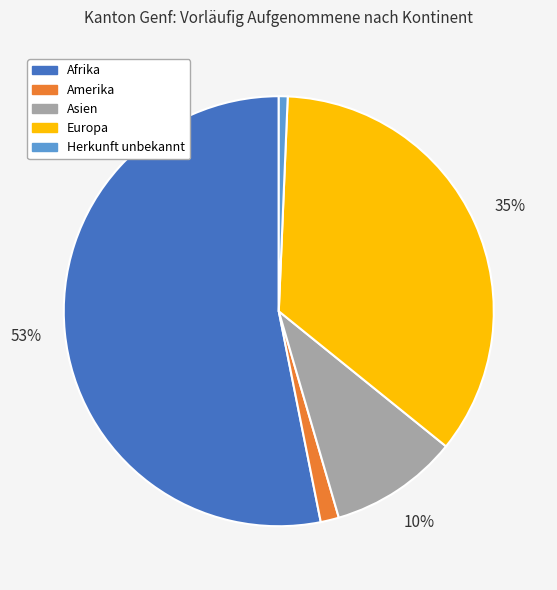

What is the largest slice in the pie chart?

Afrika